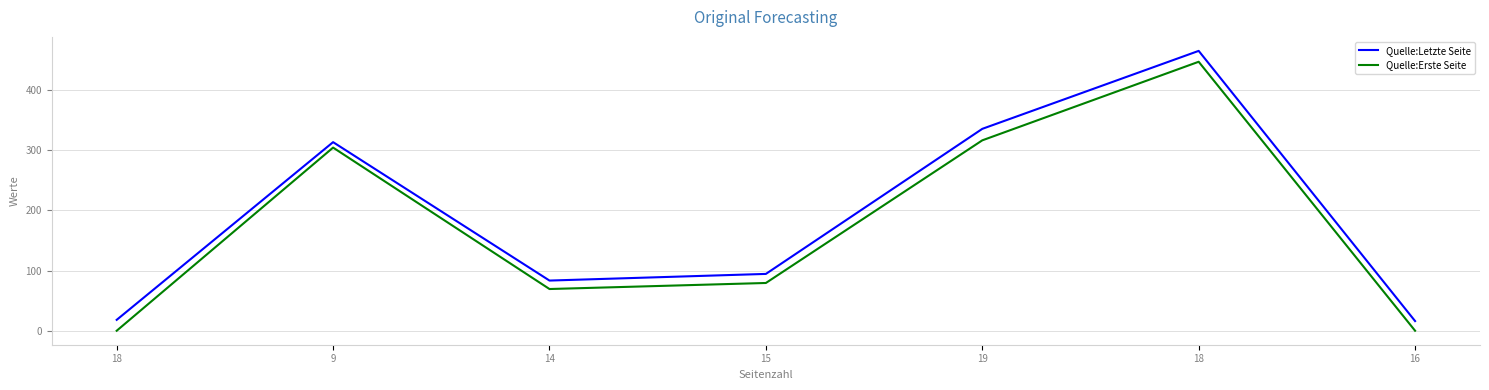

At which label does Quelle:Erste Seite reach its peak?

18